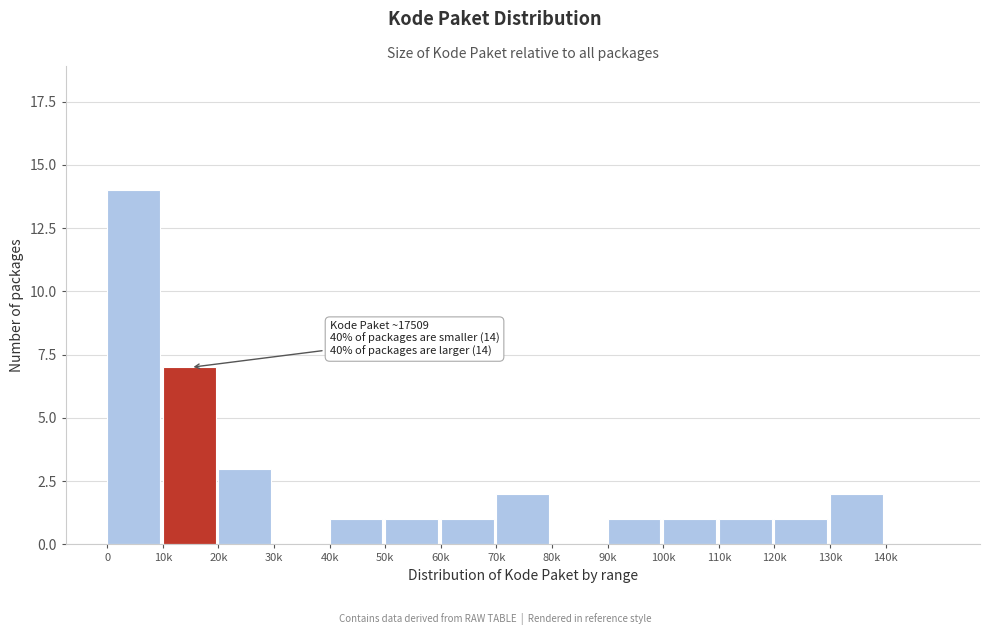

Reading right to left, list all the values displayed in this chart.

140k=0	130k=2	120k=1	110k=1	100k=1	90k=1	80k=0	70k=2	60k=1	50k=1	40k=1	30k=0	20k=3	10k=7	0=14